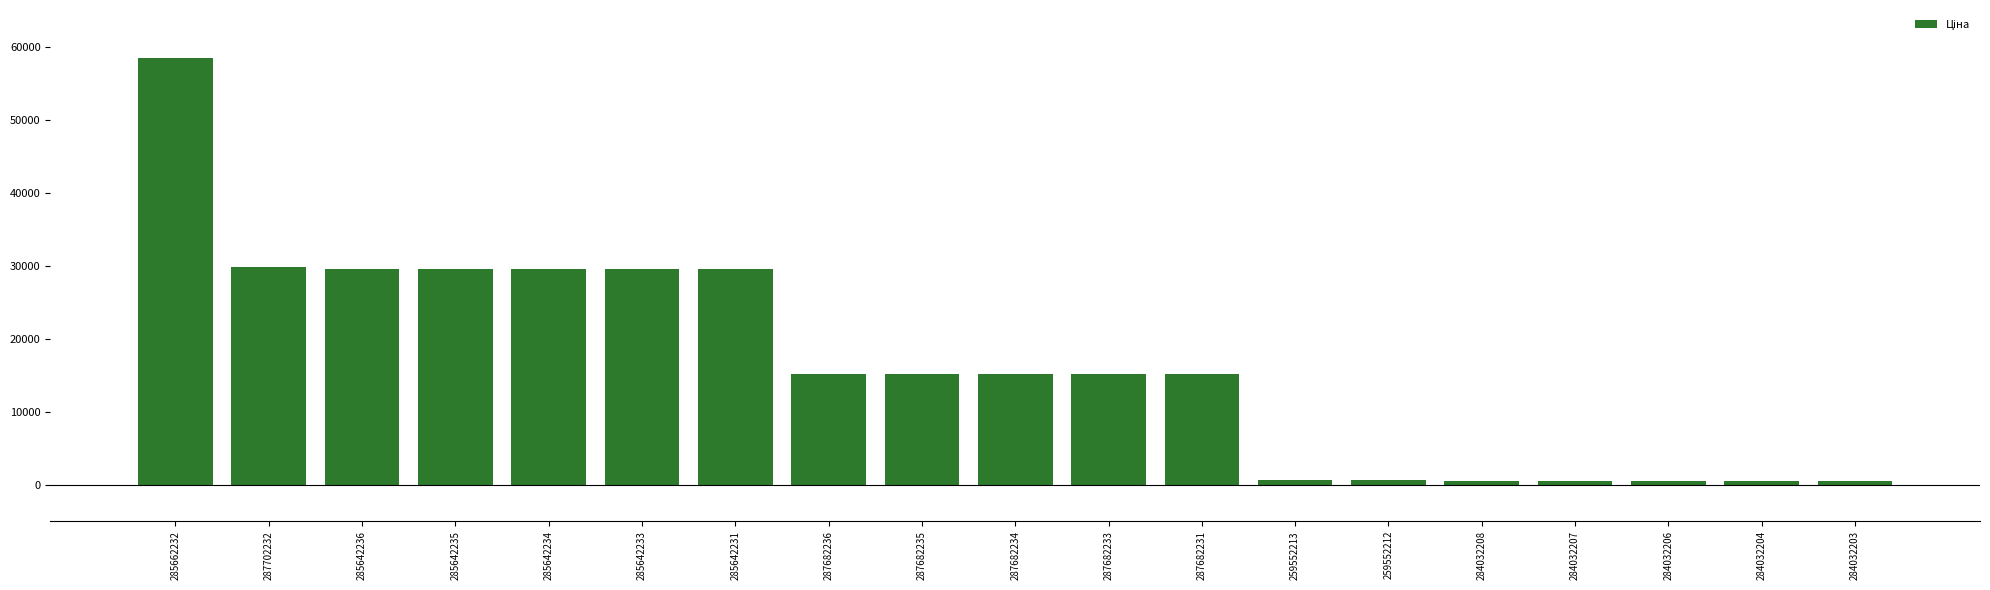

True or false: the data shows 29491.5 at 285642233.

True